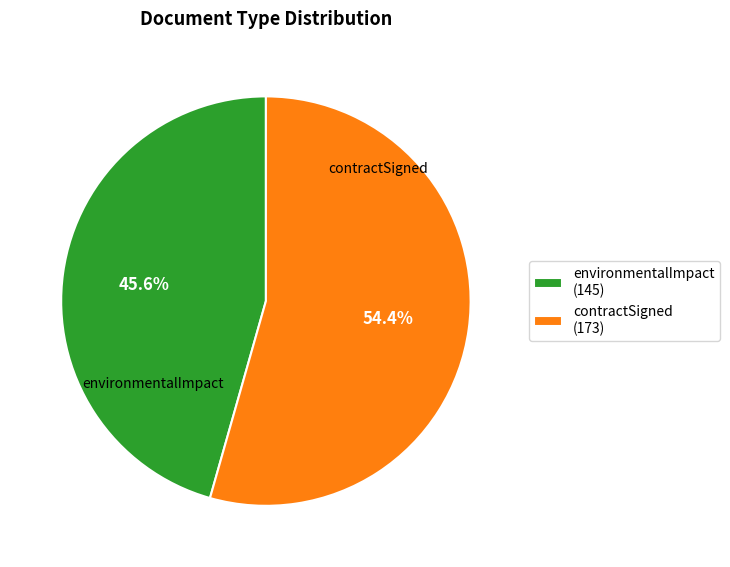

Is there any slice that represents more than half of the pie?

Yes